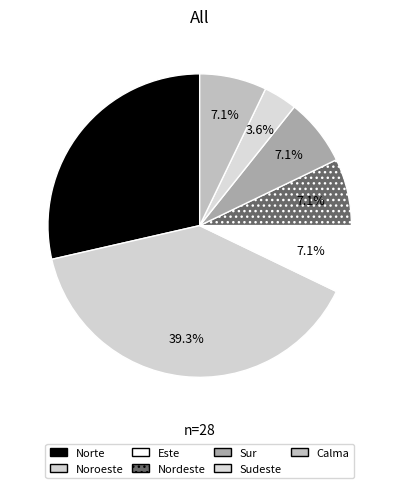

To the nearest percent, what is the combined percentage of Sudeste and Norte?

32%